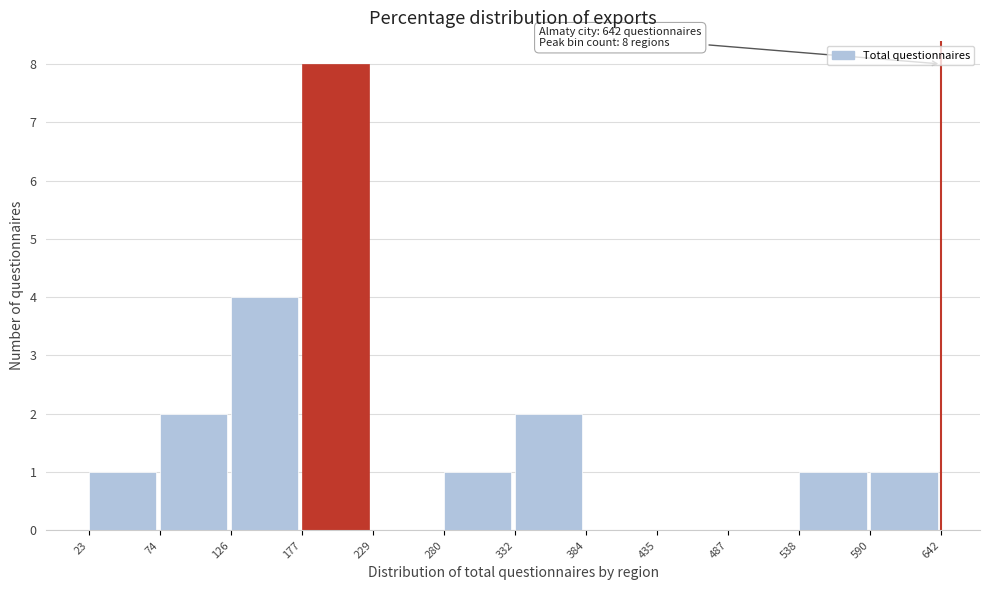

Over which range of the x-axis is the bar tallest?

177 to 229